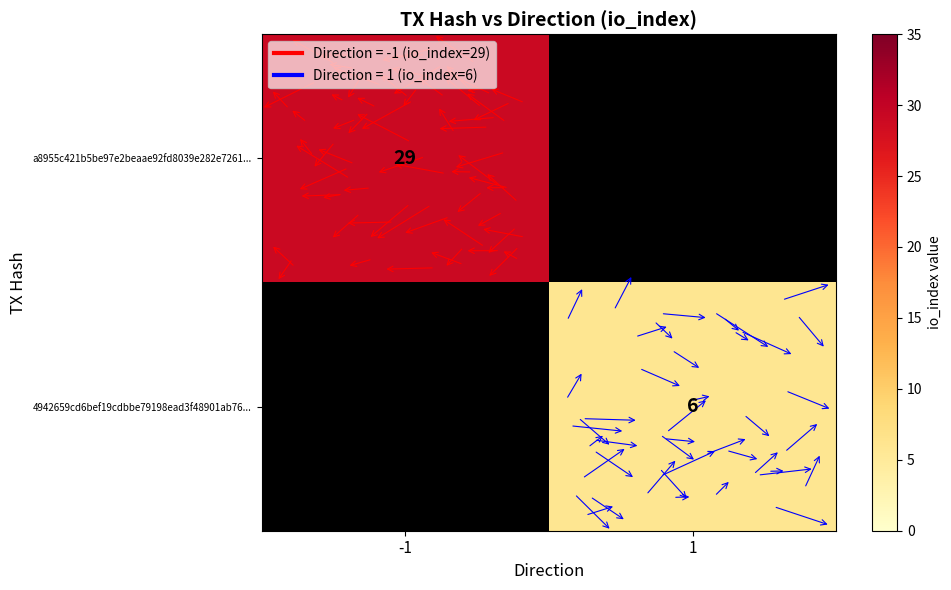

At how many categories does at least one series exceed 8?

1